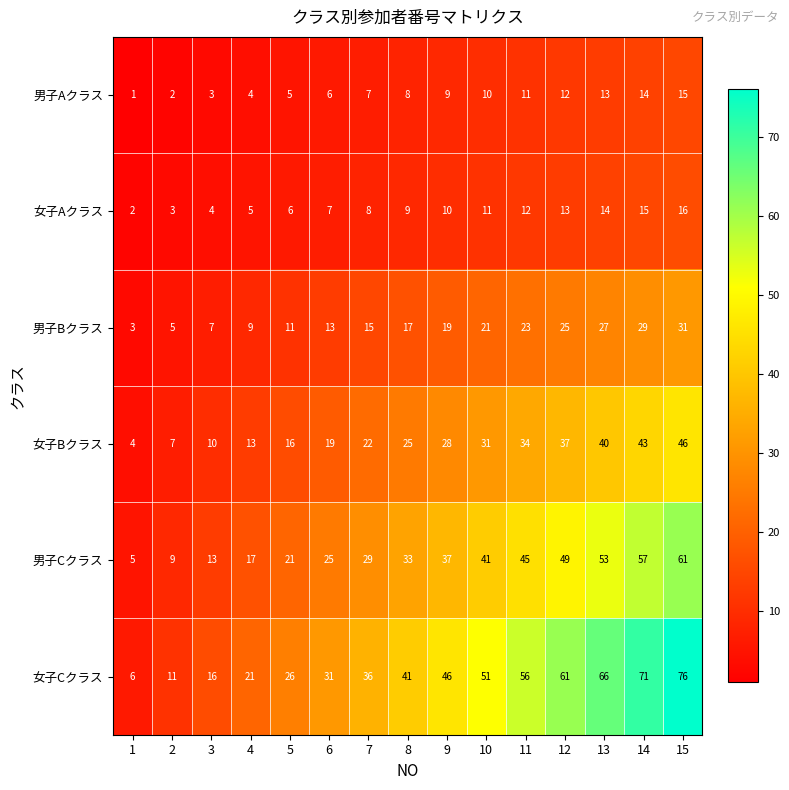

Which series has the largest total across all categories?

女子Cクラス